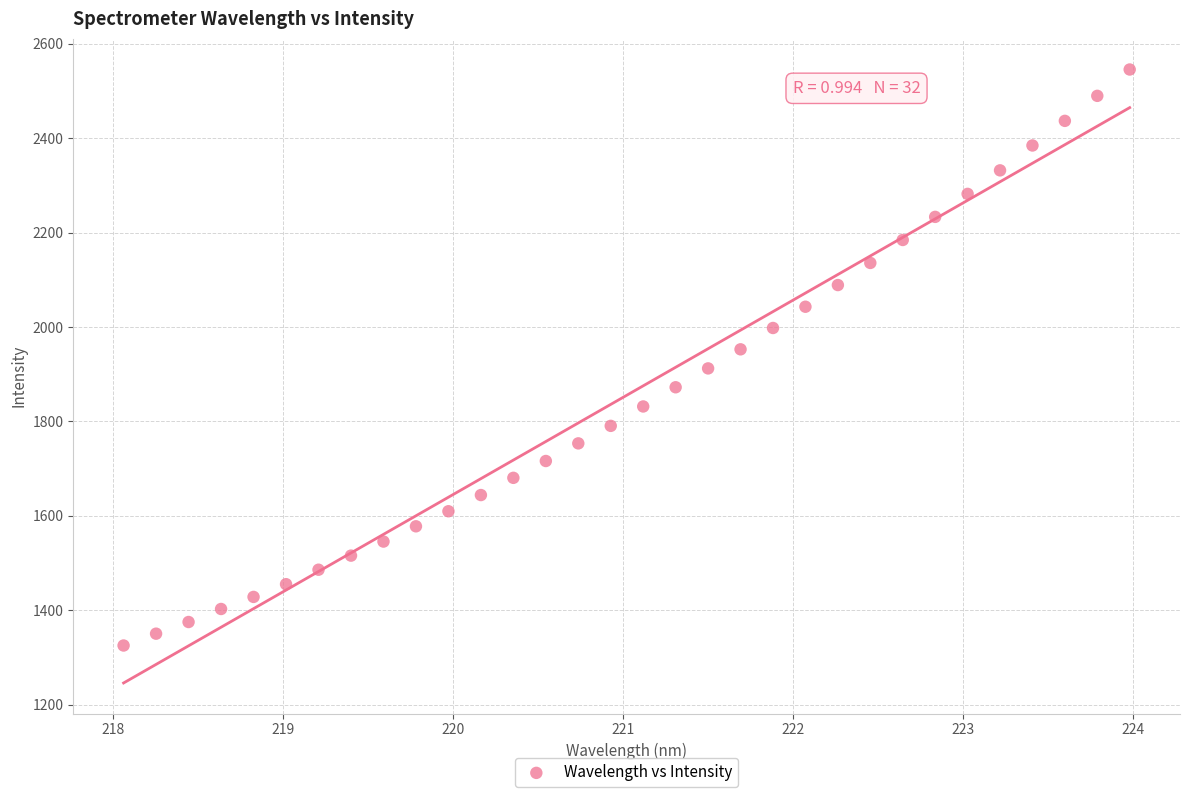

What is the range of X values (max minus min)?

5.9